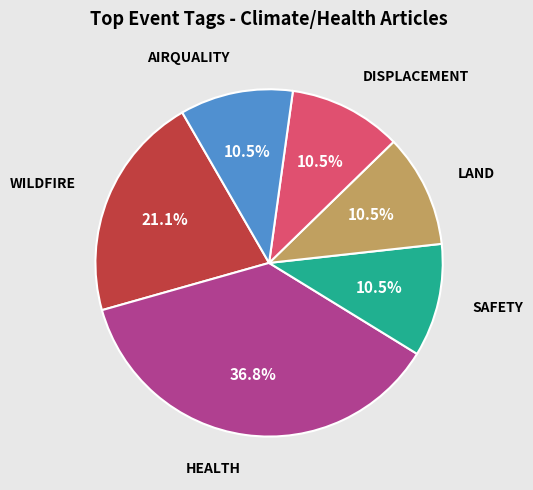

Is there a majority slice in this chart?

No